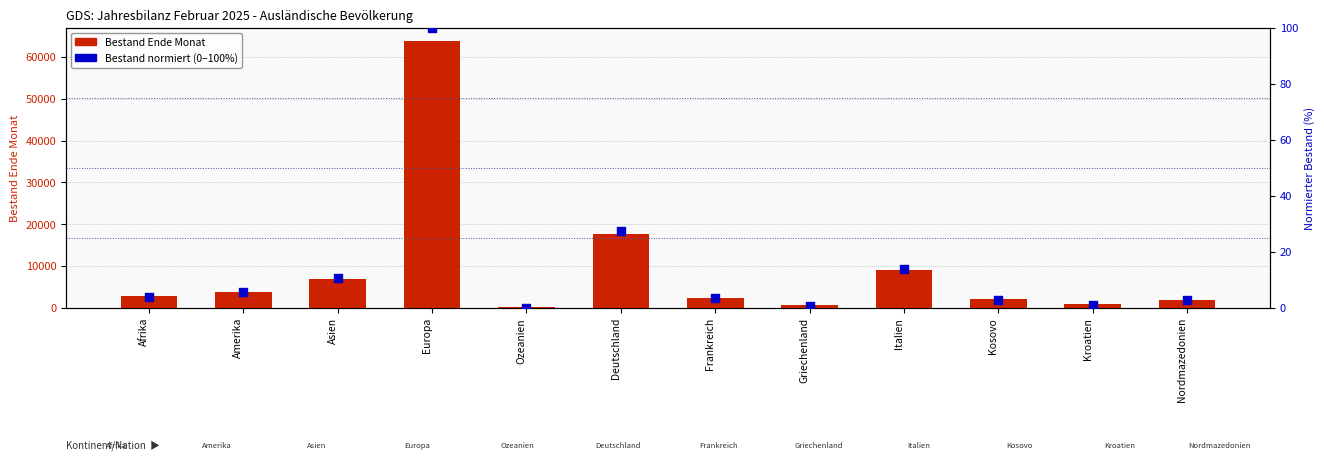

What is the total value across all series at Nordmazedonien?

2010.8